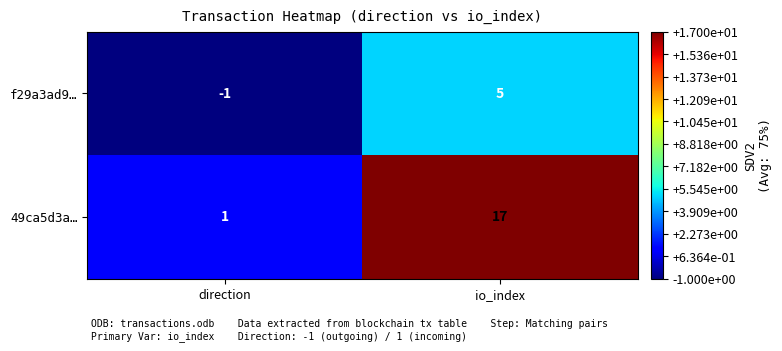

The value of 49ca5d3a… at direction is 0. True or false?

False